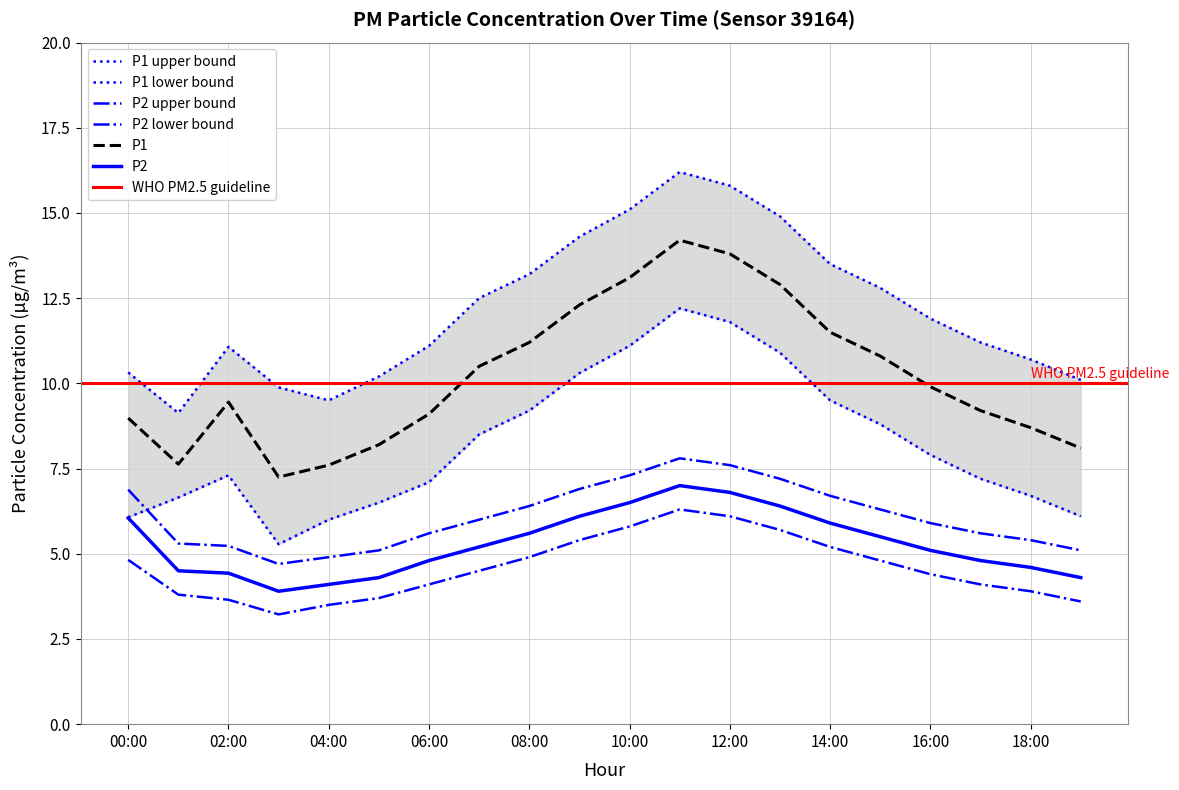

What is the highest value of the P2_lower series?

6.3